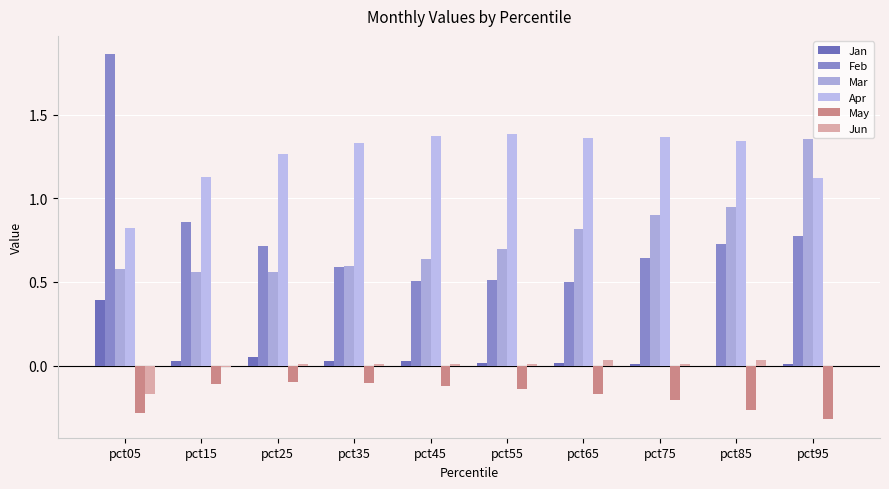

At pct45, list the series in order from largest to smallest.

Apr, Mar, Feb, Jan, Jun, May